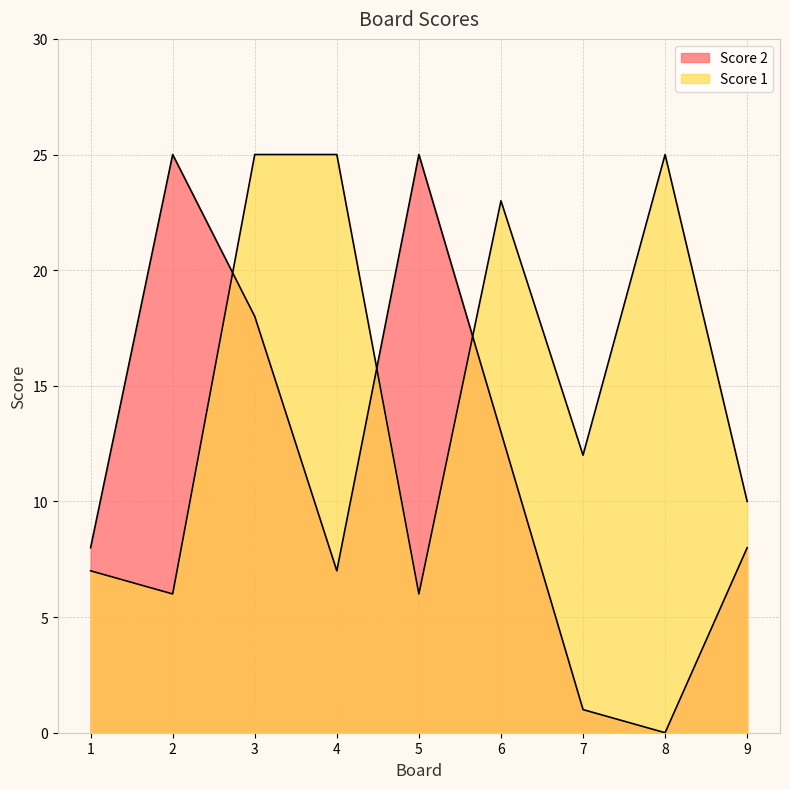

What is the difference between the Score 1 values at 3 and 6?

2